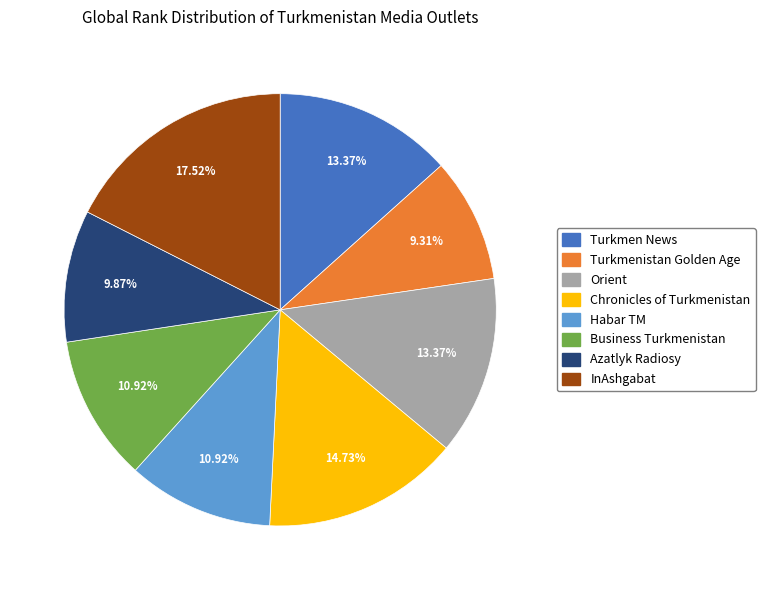

Which slice is the smallest?

Turkmenistan Golden Age